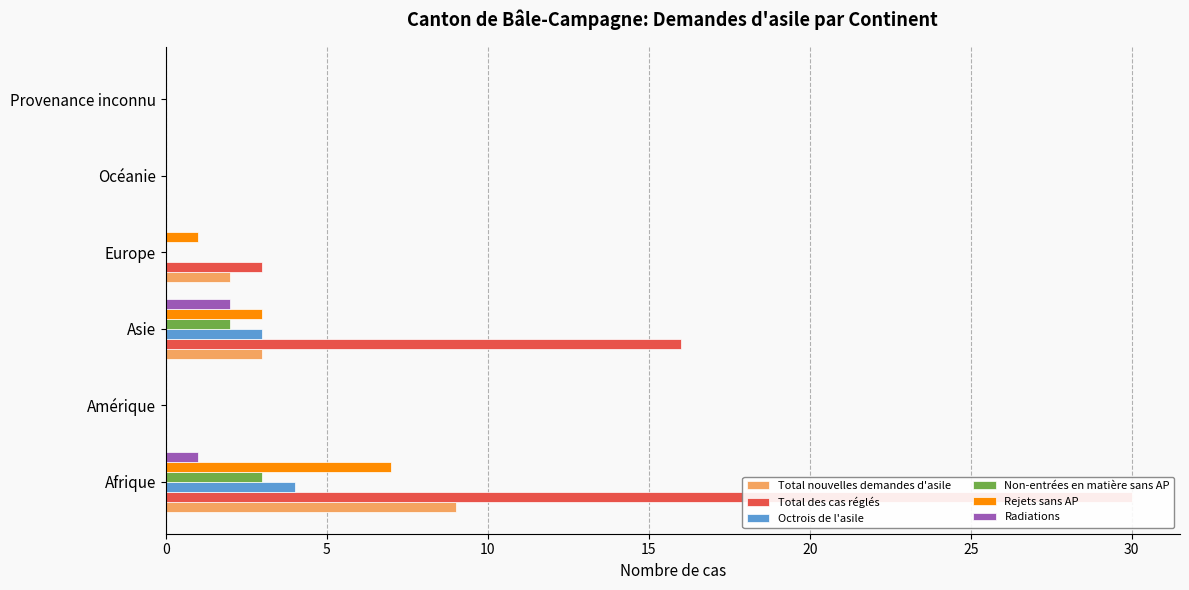

How many series are shown in this chart?

6